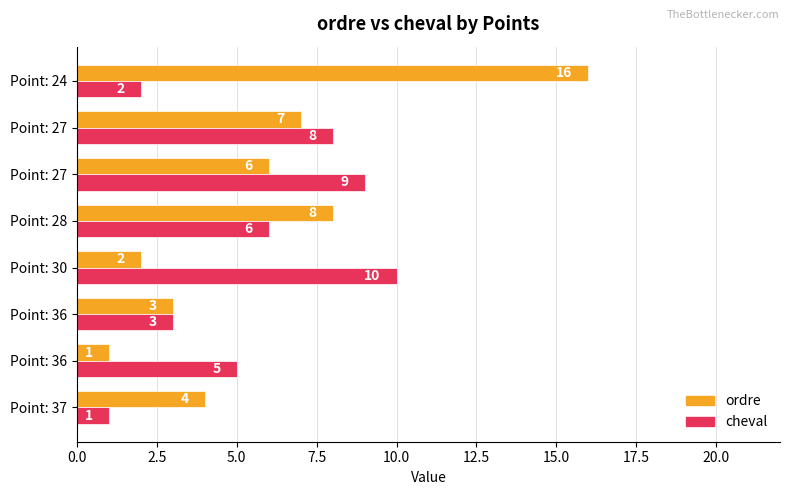

What is the smallest value displayed?

1